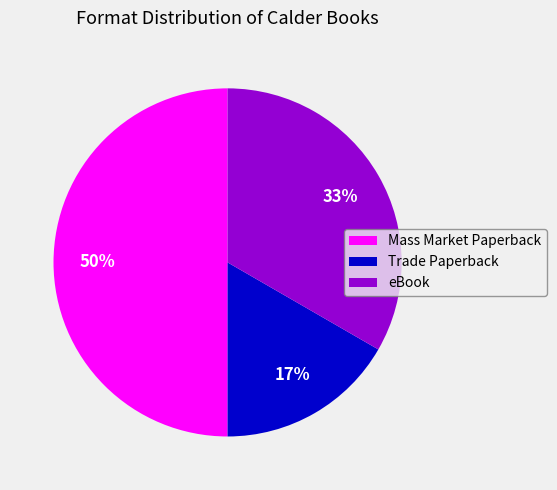

Is Trade Paperback the majority of the pie?

No